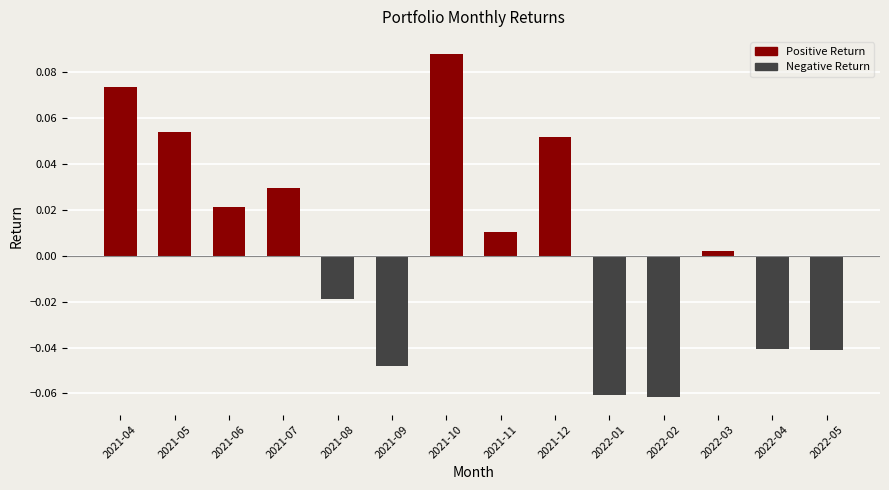

Which label corresponds to the largest value in the chart?

2021-10